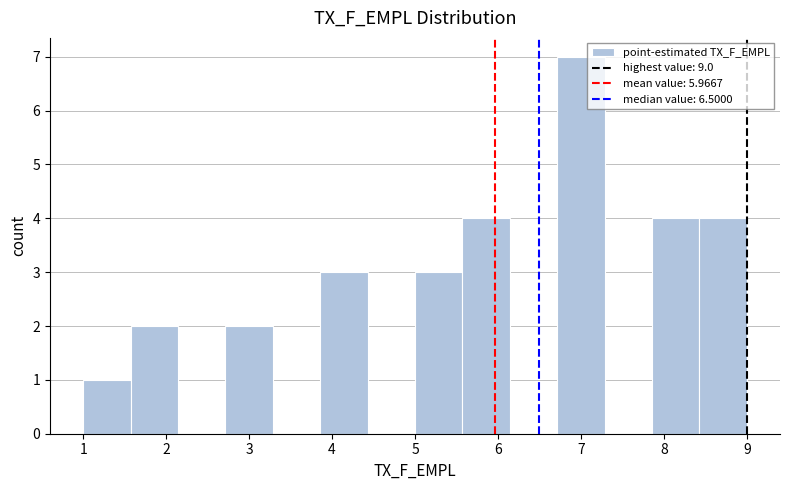

Reading left to right, transcribe this chart: for each bar, give the range it covers on the x-axis and its height. Neither the bar edges nor the heights are printed on the chart, so give them approximately, as read against the axes.

1.0 to 1.6: 1
1.6 to 2.1: 2
2.1 to 2.7: 0
2.7 to 3.3: 2
3.3 to 3.9: 0
3.9 to 4.4: 3
4.4 to 5.0: 0
5.0 to 5.6: 3
5.6 to 6.1: 4
6.1 to 6.7: 0
6.7 to 7.3: 7
7.3 to 7.9: 0
7.9 to 8.4: 4
8.4 to 9.0: 4